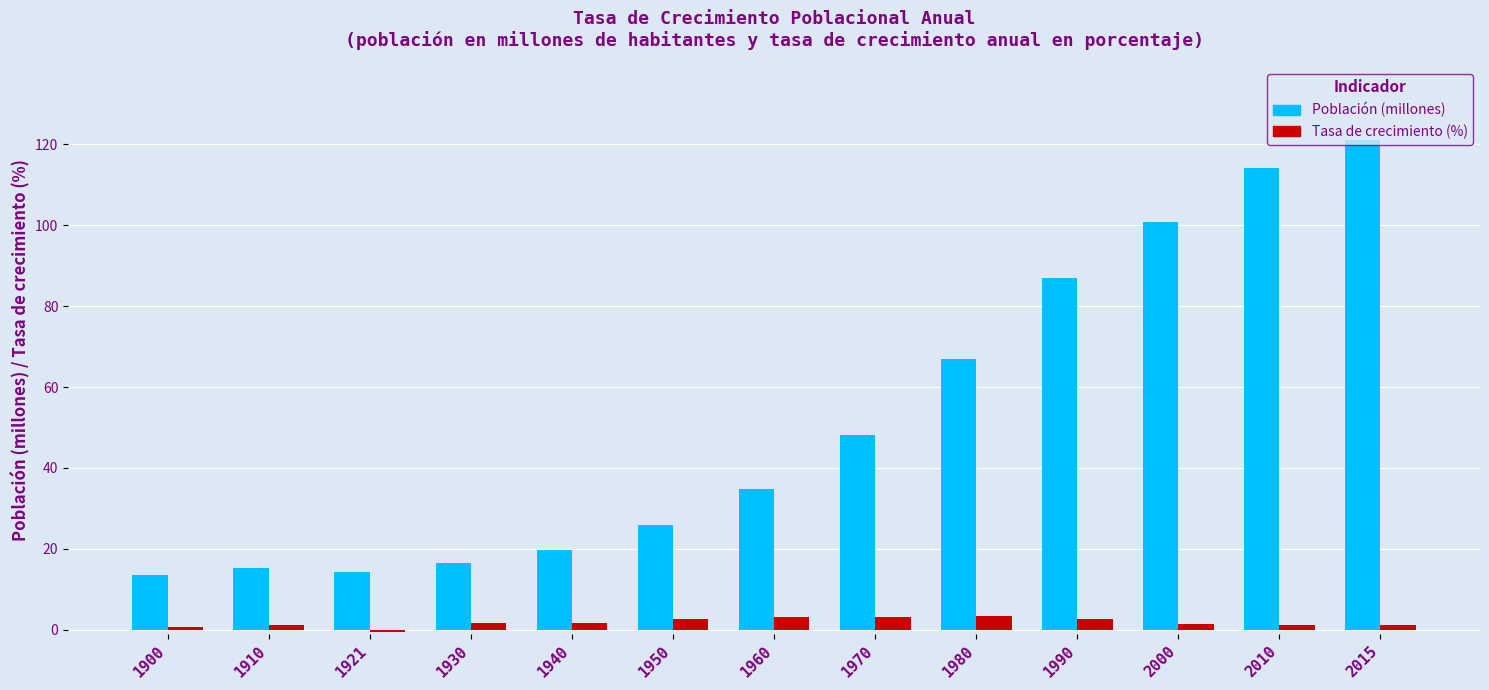

True or false: Tasa de crecimiento (%) has a value of 0.7 at 1900.

True